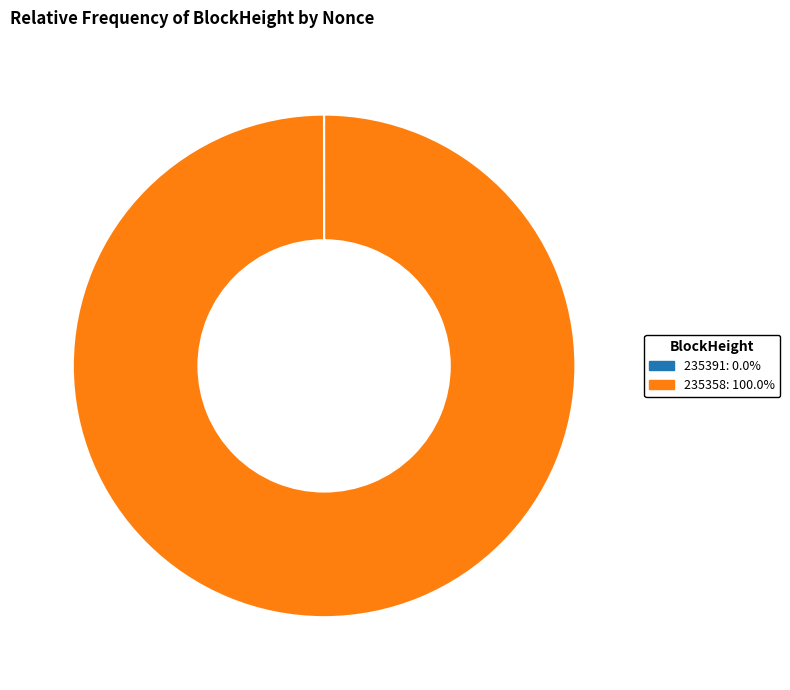

Is it true that 235358 is 100% of the pie?

True